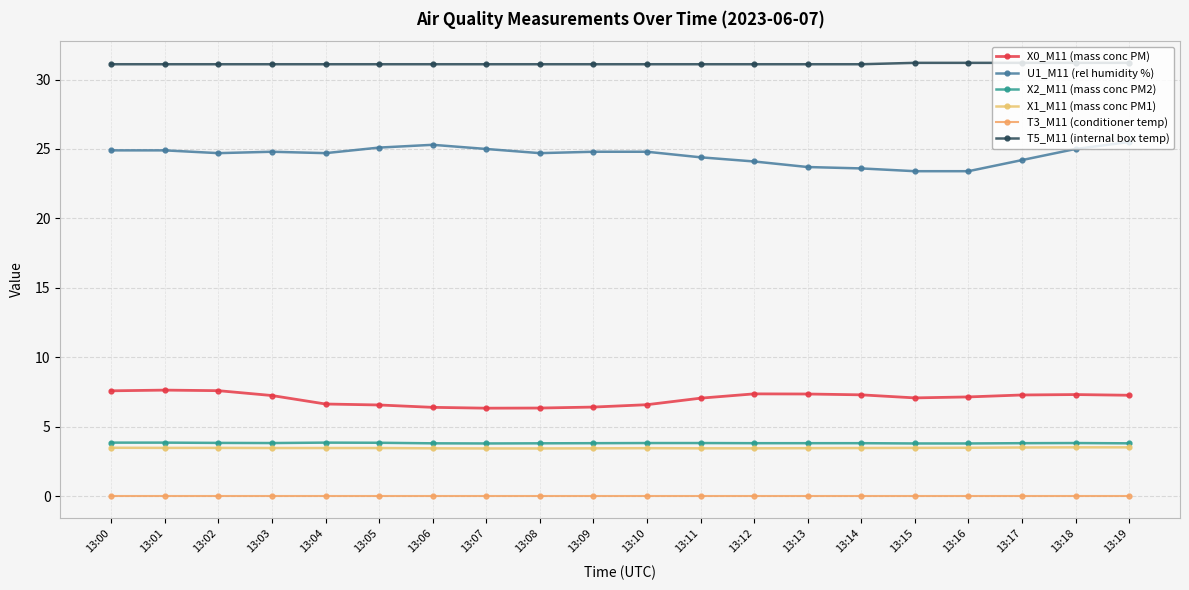

What is the difference between the maximum and second lowest values in the X0_M11 (mass conc PM) series?

1.3